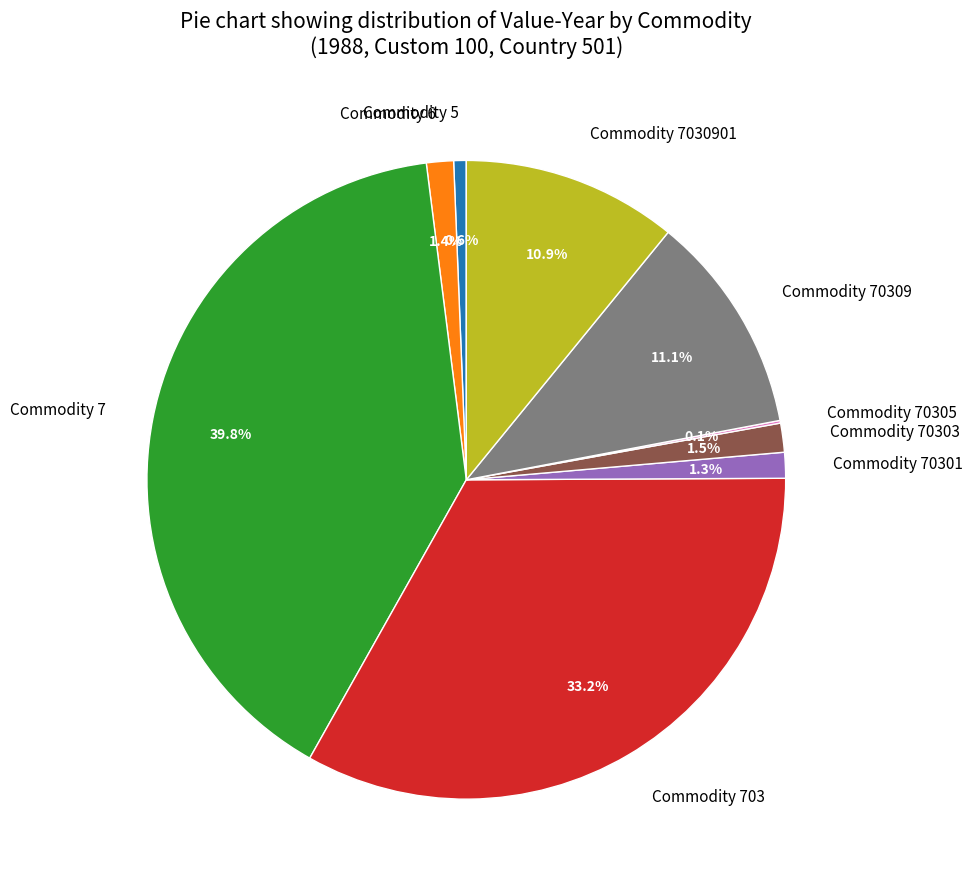

Is it true that Commodity 5 is 1% of the pie?

True